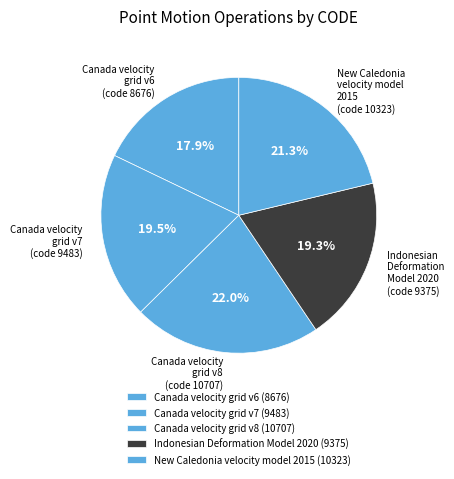

Is it true that Canada velocity grid v7 is 20% of the pie?

True